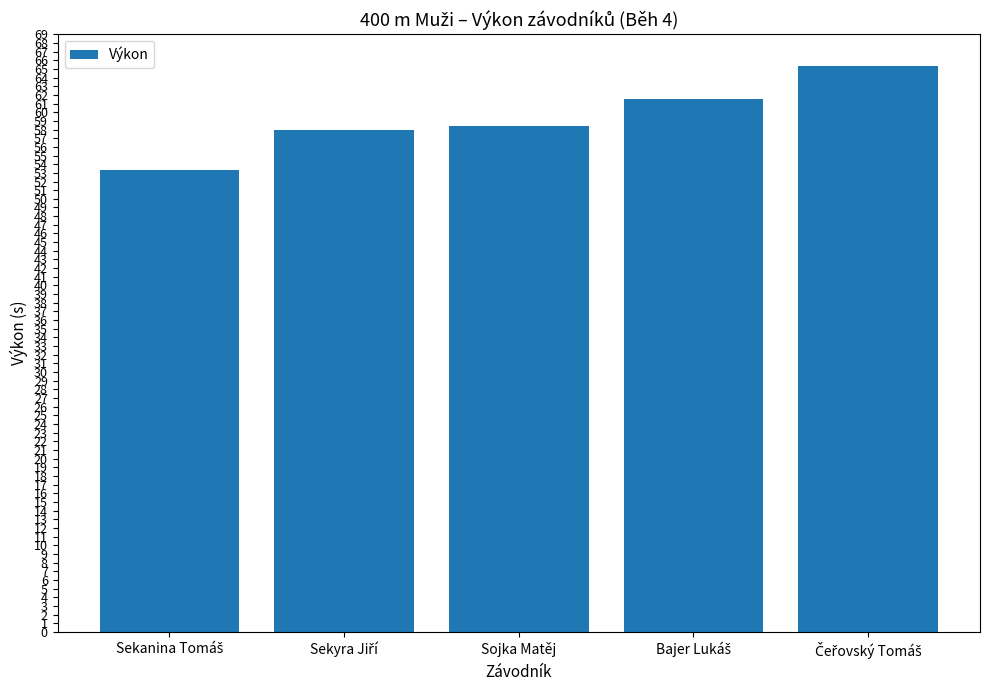

What is the value of the 4th bar from the left?

61.5